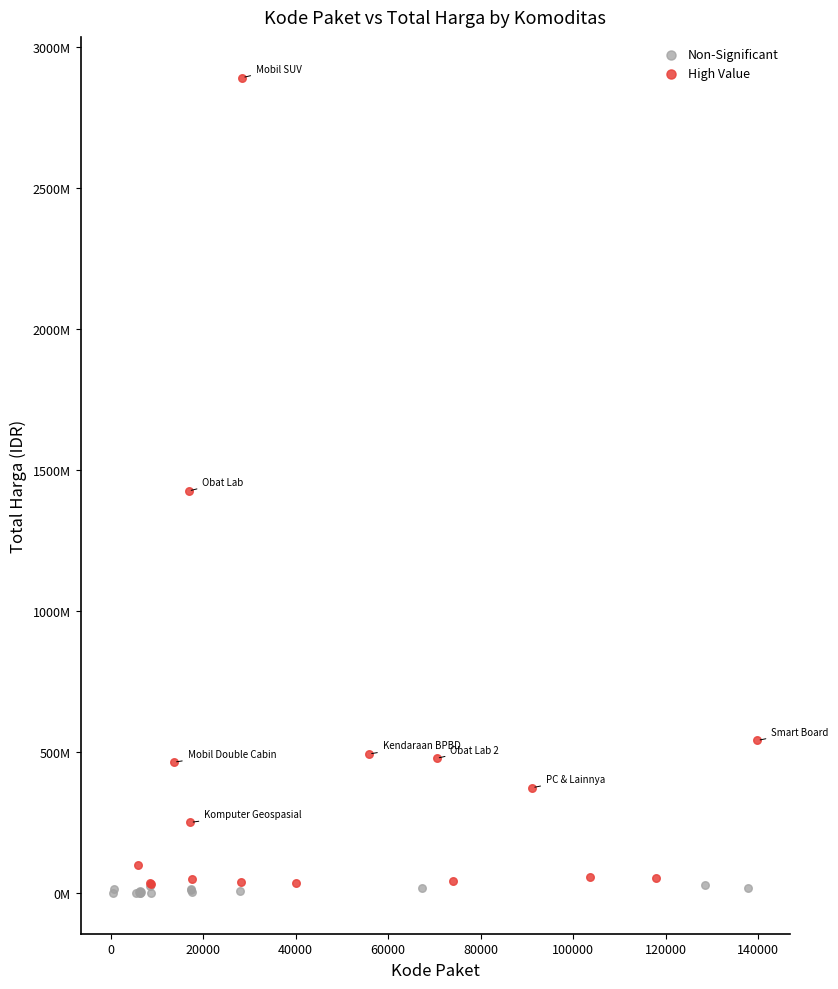

What are all the series names shown in the legend?

Non-Significant, High Value